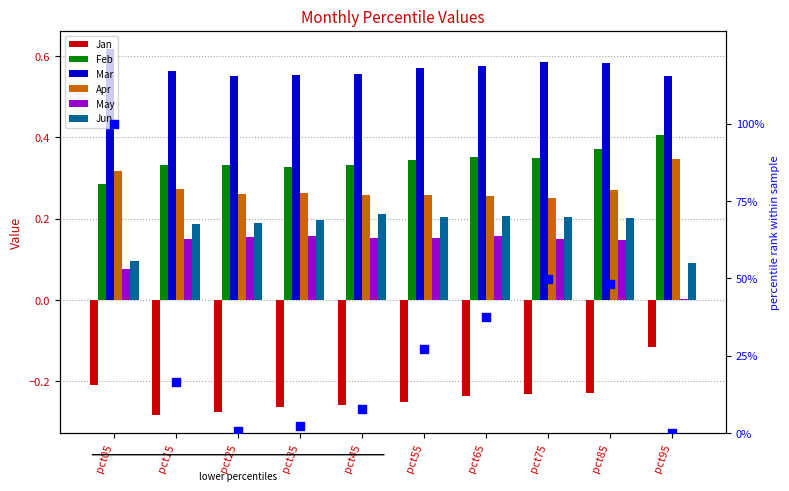

What is the total value across all series at pct05?

1.2